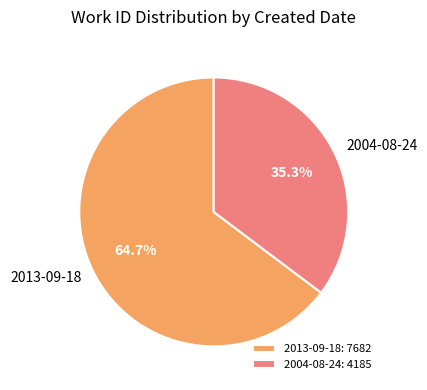

To the nearest percent, what percentage of the pie is 2013-09-18?

65%